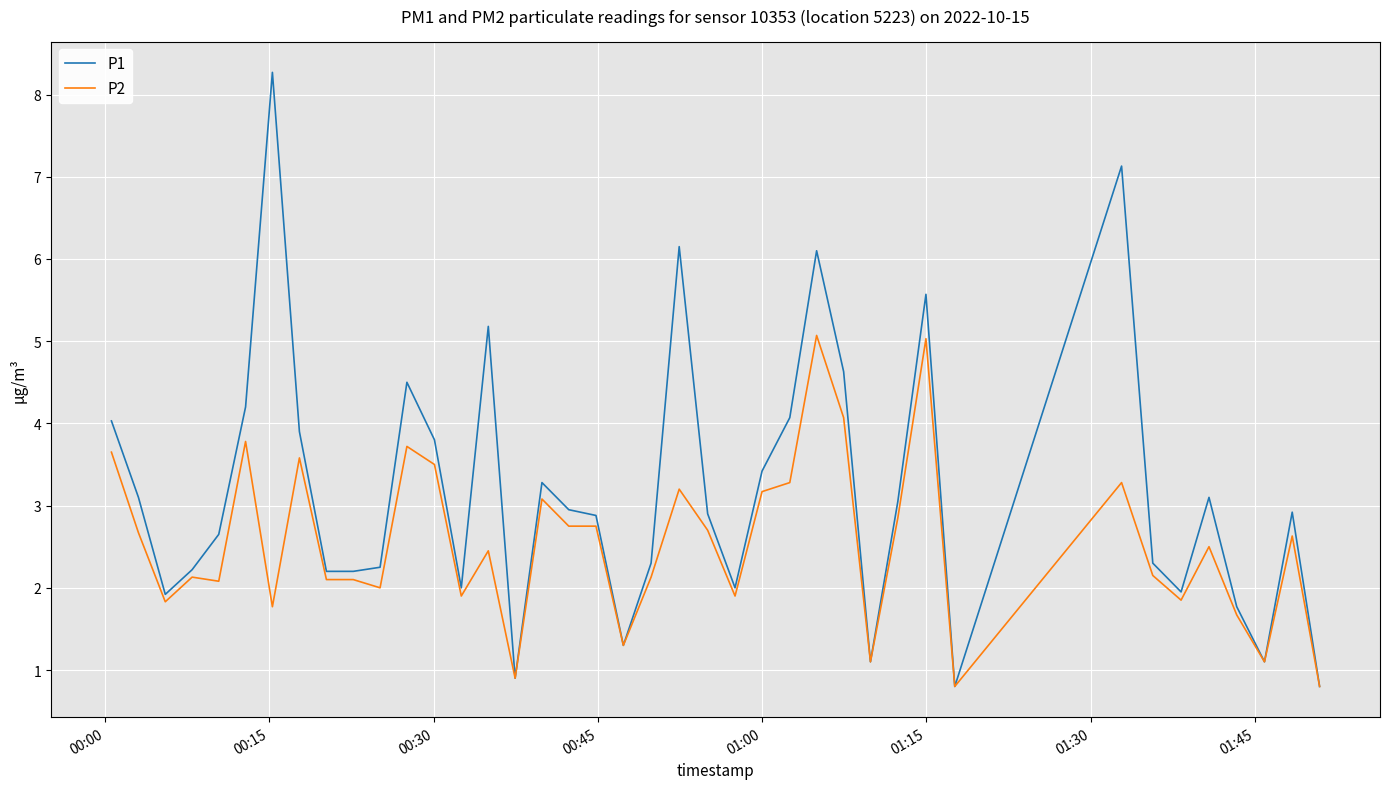

Which series has the largest range (max minus min)?

P1